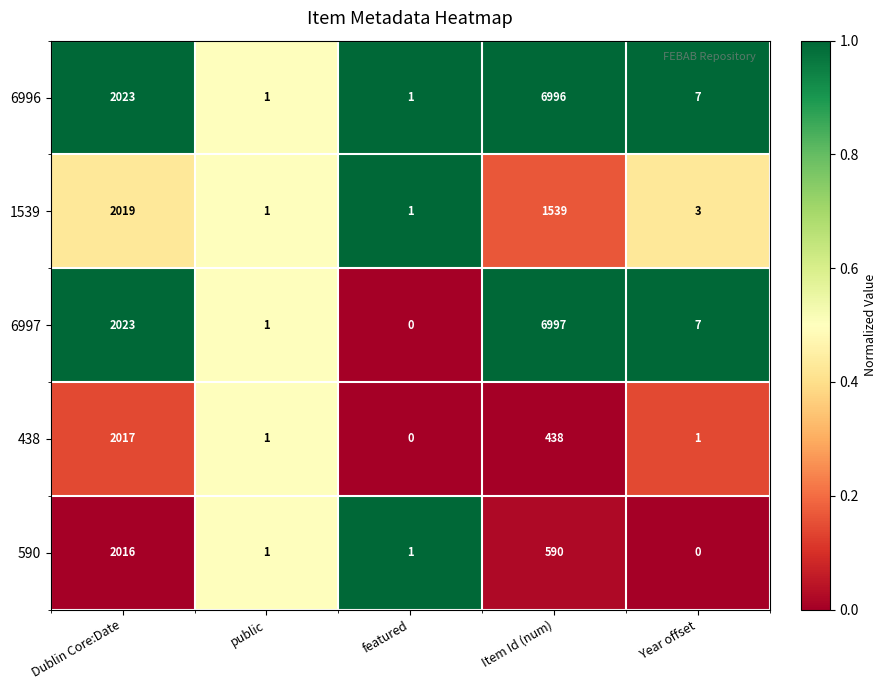

The 590 series shows 1 at public. True or false?

True